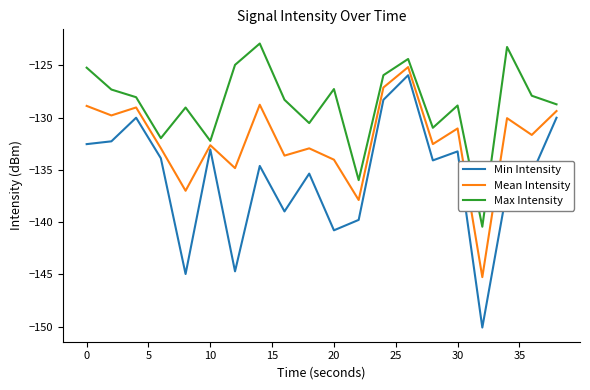

Rank the series by their average value, from lowest to highest.

Min Intensity, Mean Intensity, Max Intensity